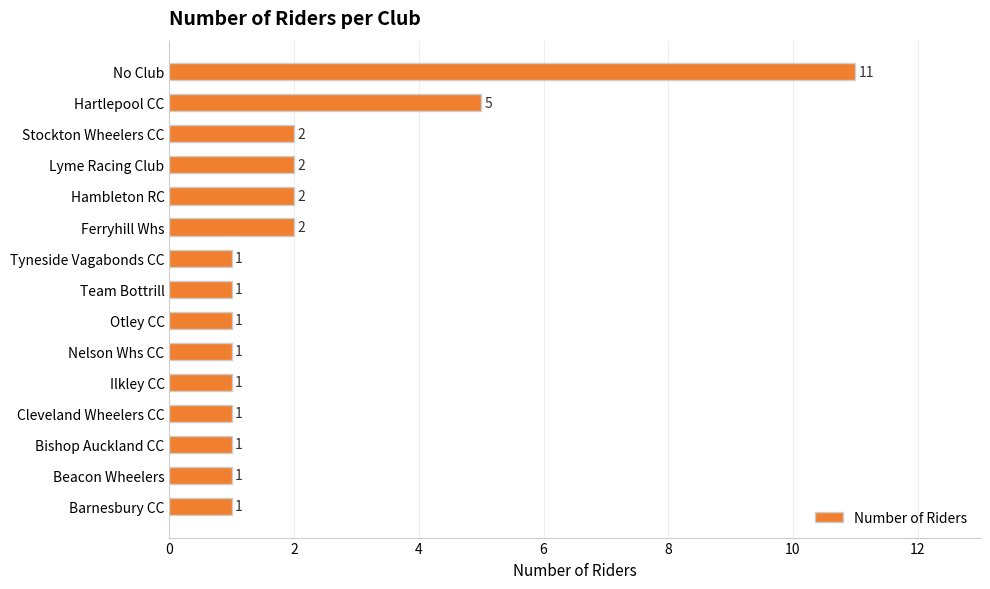

Reading top to bottom, transcribe all the data shown in this chart.

No Club=11	Hartlepool CC=5	Stockton Wheelers CC=2	Lyme Racing Club=2	Hambleton RC=2	Ferryhill Whs=2	Tyneside Vagabonds CC=1	Team Bottrill=1	Otley CC=1	Nelson Whs CC=1	Ilkley CC=1	Cleveland Wheelers CC=1	Bishop Auckland CC=1	Beacon Wheelers=1	Barnesbury CC=1